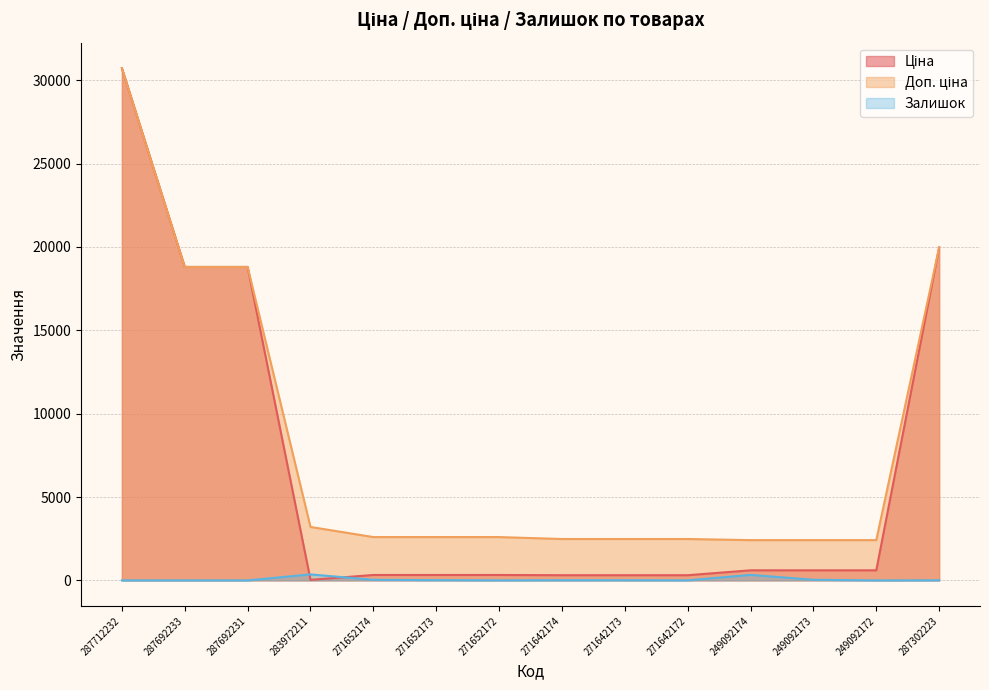

How many intersections are there between Залишок and Ціна?

2